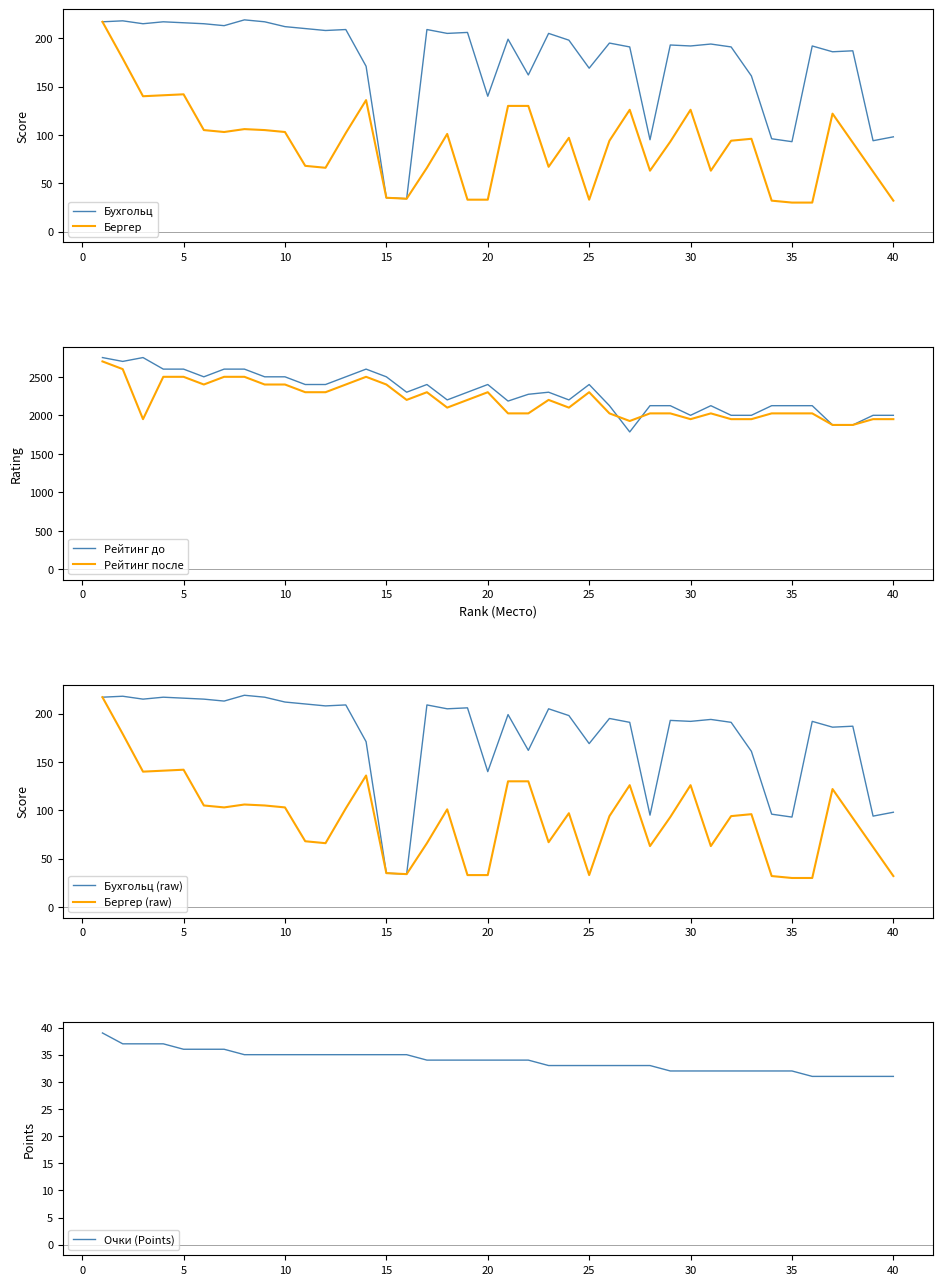

Reading left to right, what are all the values shown in this chart?

Бухг: 1=217	2=218	3=215	4=217	5=216	6=215	7=213	8=219	9=217	10=212	11=210	12=208	13=209	14=171	15=35	16=34	17=209	18=205	19=206	20=140	21=199	22=162	23=205	24=198	25=169	26=195	27=191	28=95	29=193	30=192	31=194	32=191	33=161	34=96	35=93	36=192	37=186	38=187	39=94	40=98
Берг: 1=217	2=179	3=140	4=141	5=142	6=105	7=103	8=106	9=105	10=103	11=68	12=66	13=102	14=136	15=35	16=34	17=66	18=101	19=33	20=33	21=130	22=130	23=67	24=97	25=33	26=94	27=126	28=63	29=93	30=126	31=63	32=94	33=96	34=32	35=30	36=30	37=122	38=92	39=62	40=32
Р-г до: 1=2750	2=2700	3=2750	4=2600	5=2600	6=2500	7=2600	8=2600	9=2500	10=2500	11=2400	12=2400	13=2500	14=2600	15=2500	16=2300	17=2400	18=2200	19=2300	20=2400	21=2185	22=2273	23=2300	24=2200	25=2400	26=2125	27=1784	28=2125	29=2125	30=2000	31=2125	32=2000	33=2000	34=2125	35=2125	36=2125	37=1875	38=1875	39=2000	40=2000
Р-г после: 1=2700	2=2600	3=1950	4=2500	5=2500	6=2400	7=2500	8=2500	9=2400	10=2400	11=2300	12=2300	13=2400	14=2500	15=2400	16=2200	17=2300	18=2100	19=2200	20=2300	21=2025	22=2025	23=2200	24=2100	25=2300	26=2025	27=1926	28=2025	29=2025	30=1950	31=2025	32=1950	33=1950	34=2025	35=2025	36=2025	37=1875	38=1875	39=1950	40=1950
Очки: 1=39	2=37	3=37	4=37	5=36	6=36	7=36	8=35	9=35	10=35	11=35	12=35	13=35	14=35	15=35	16=35	17=34	18=34	19=34	20=34	21=34	22=34	23=33	24=33	25=33	26=33	27=33	28=33	29=32	30=32	31=32	32=32	33=32	34=32	35=32	36=31	37=31	38=31	39=31	40=31